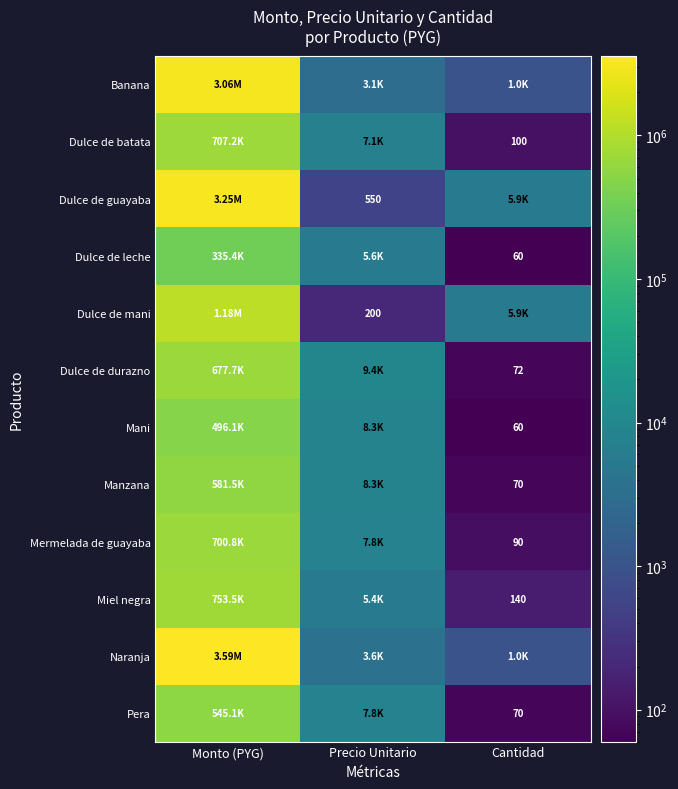

Which series has the largest total across all categories?

Naranja